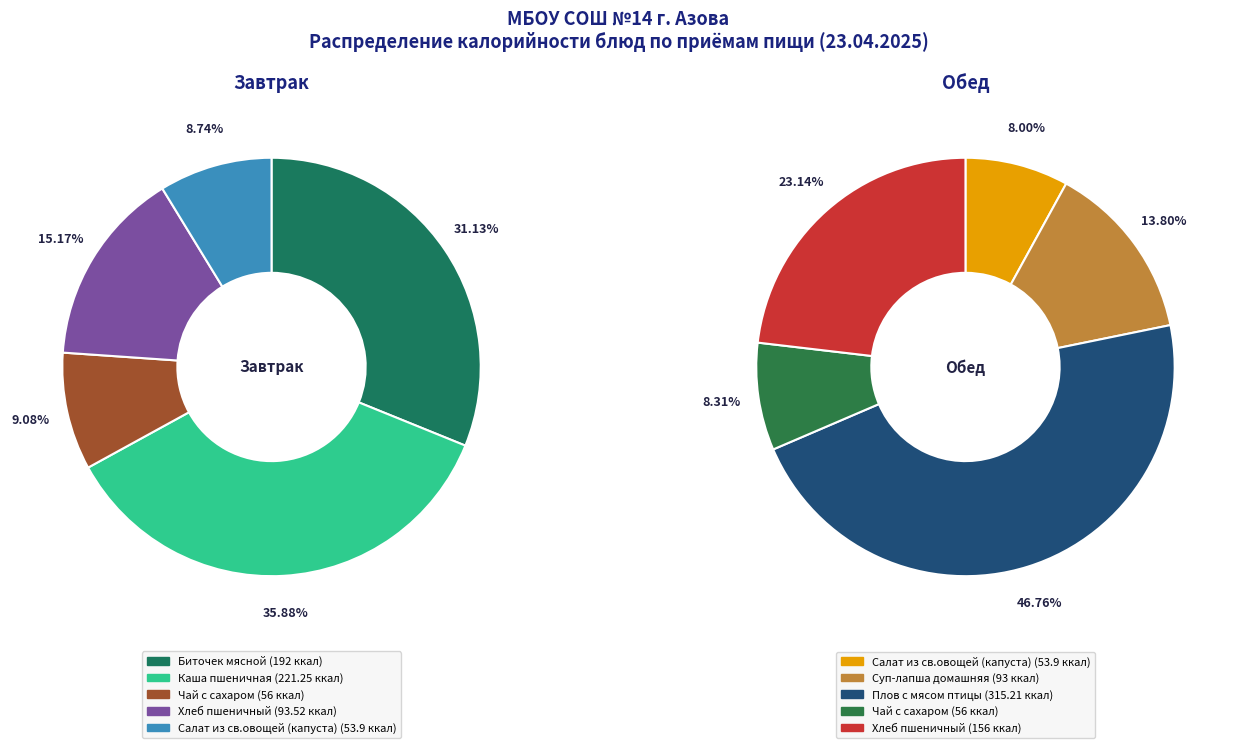

Does 4 account for over 50% of the chart?

No